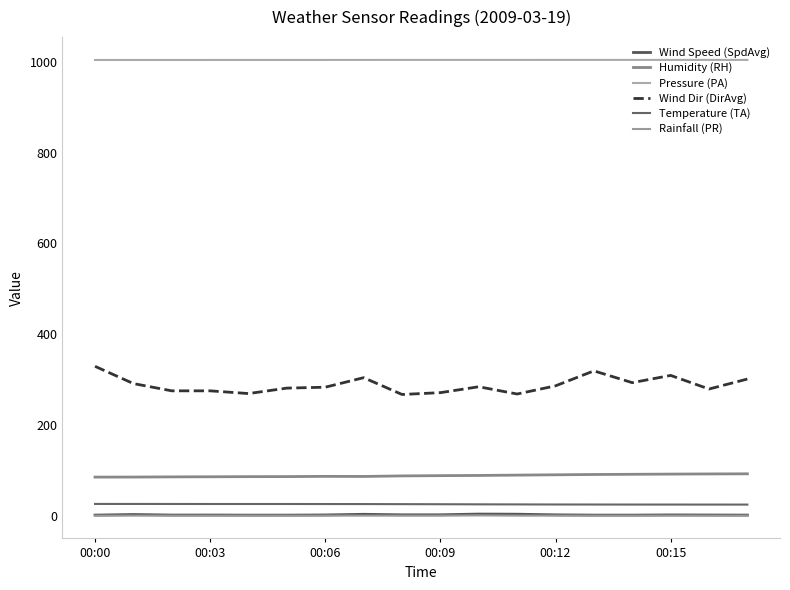

Is this an area chart (filled region under the line)?

No